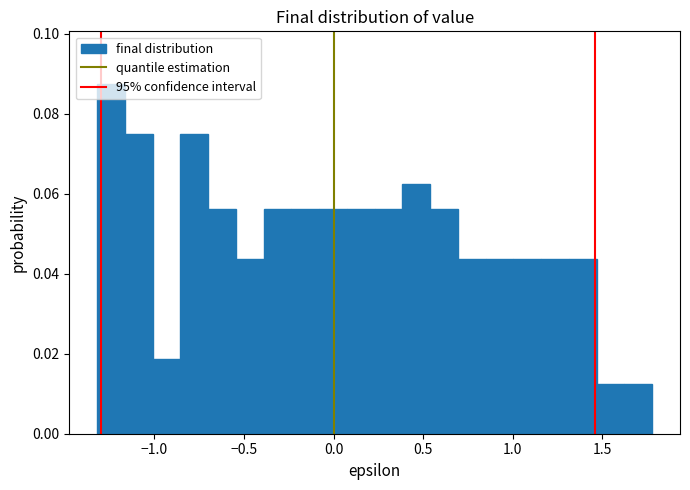

Read against the x-axis, roughly where is the centre of the tallest bar?

-1.25